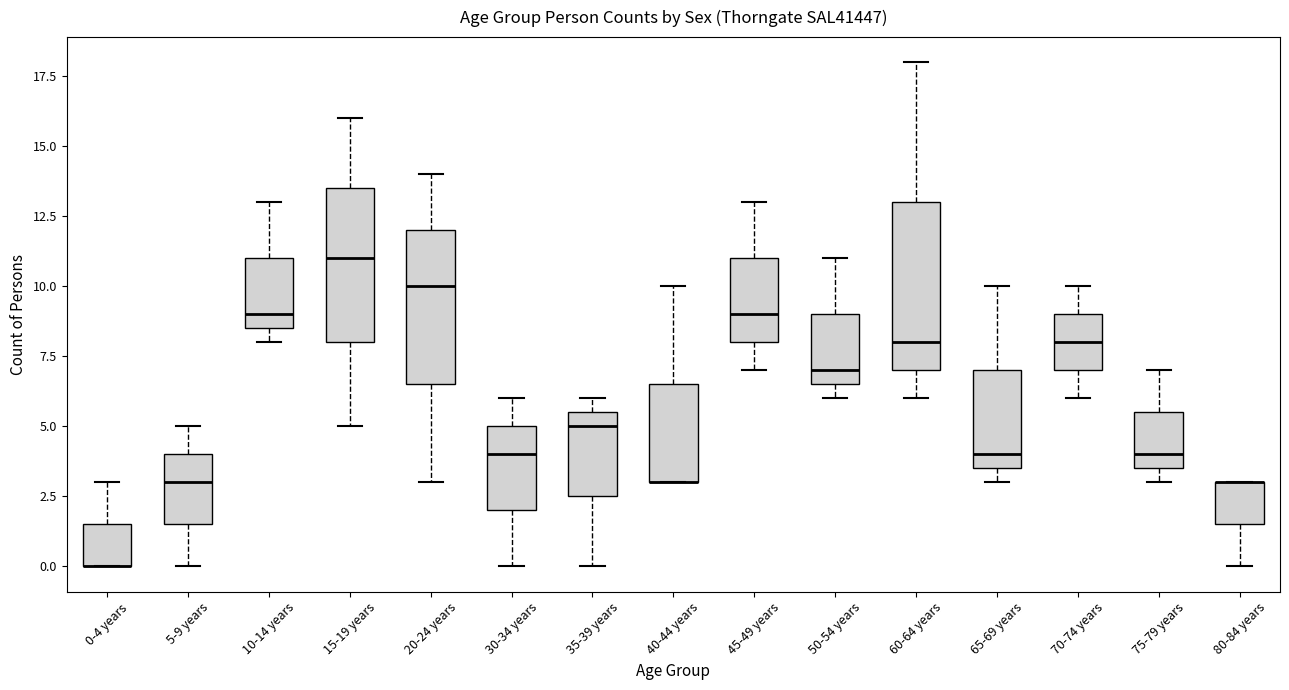

Where does the median line of the box for 45-49 years sit on the y-axis? The values are not printed on the chart, so give them approximately, as read against the axis.

9.0